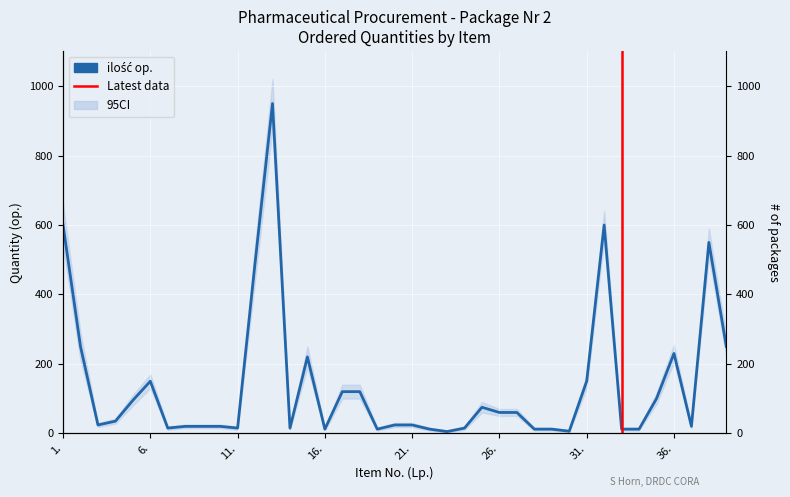

Where is the first local minimum?

3.